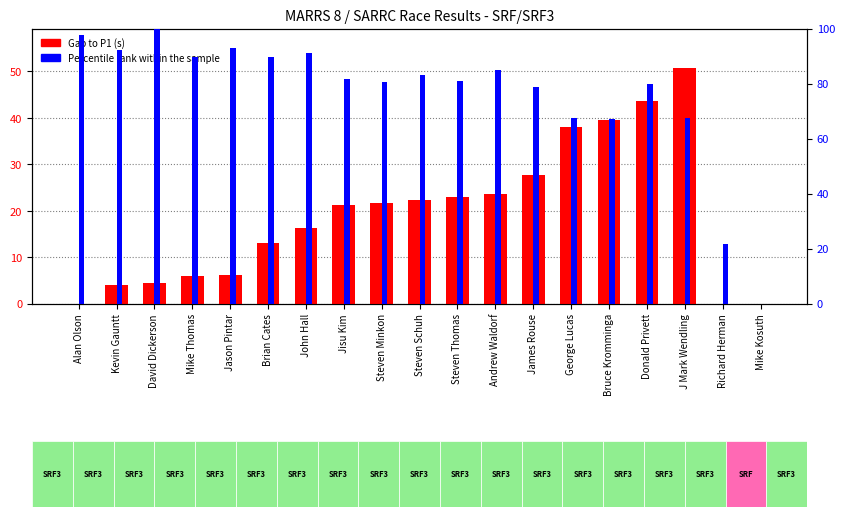

Which series has the largest total across all categories?

Percentile rank within the sample